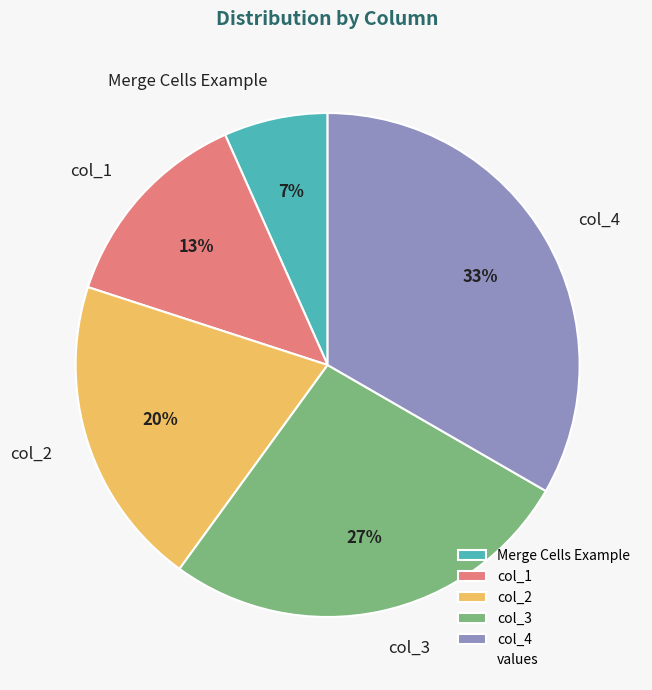

Is the sum of col_3 and col_1 greater than half?

No